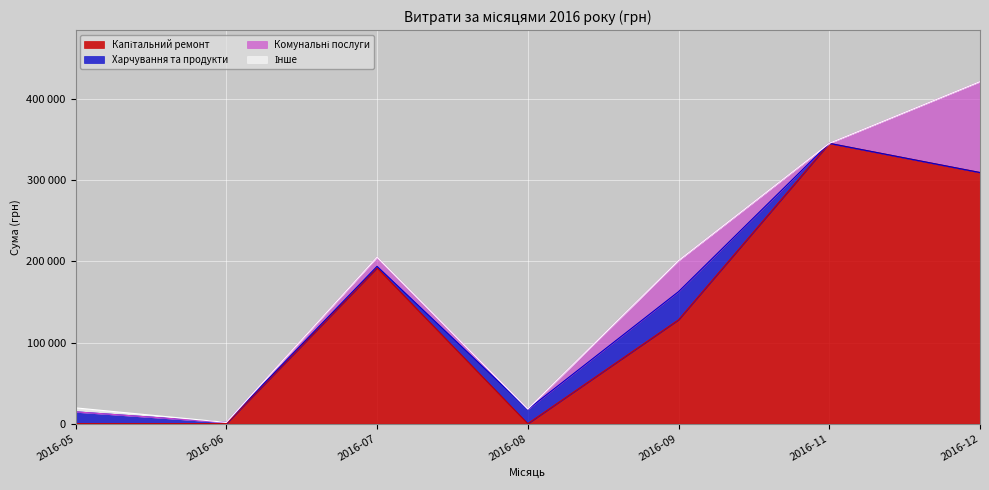

What is the greatest value displayed?

345674.9